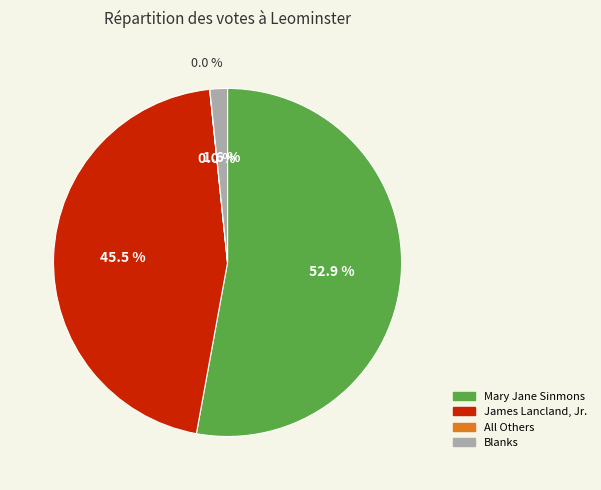

What is the change in value from James Lancland, Jr. to All Others?

-2411